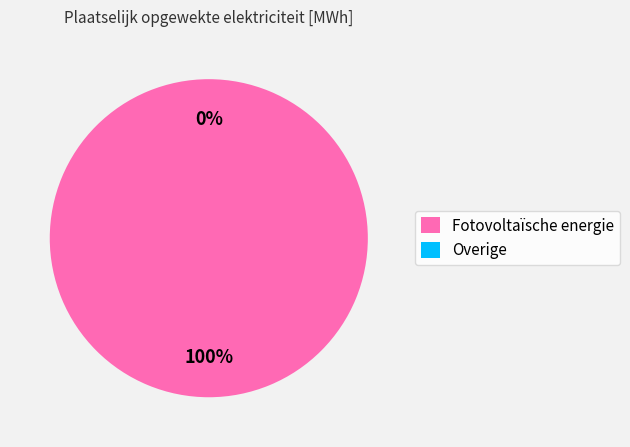

Which category accounts for the majority?

Fotovoltaïsche energie